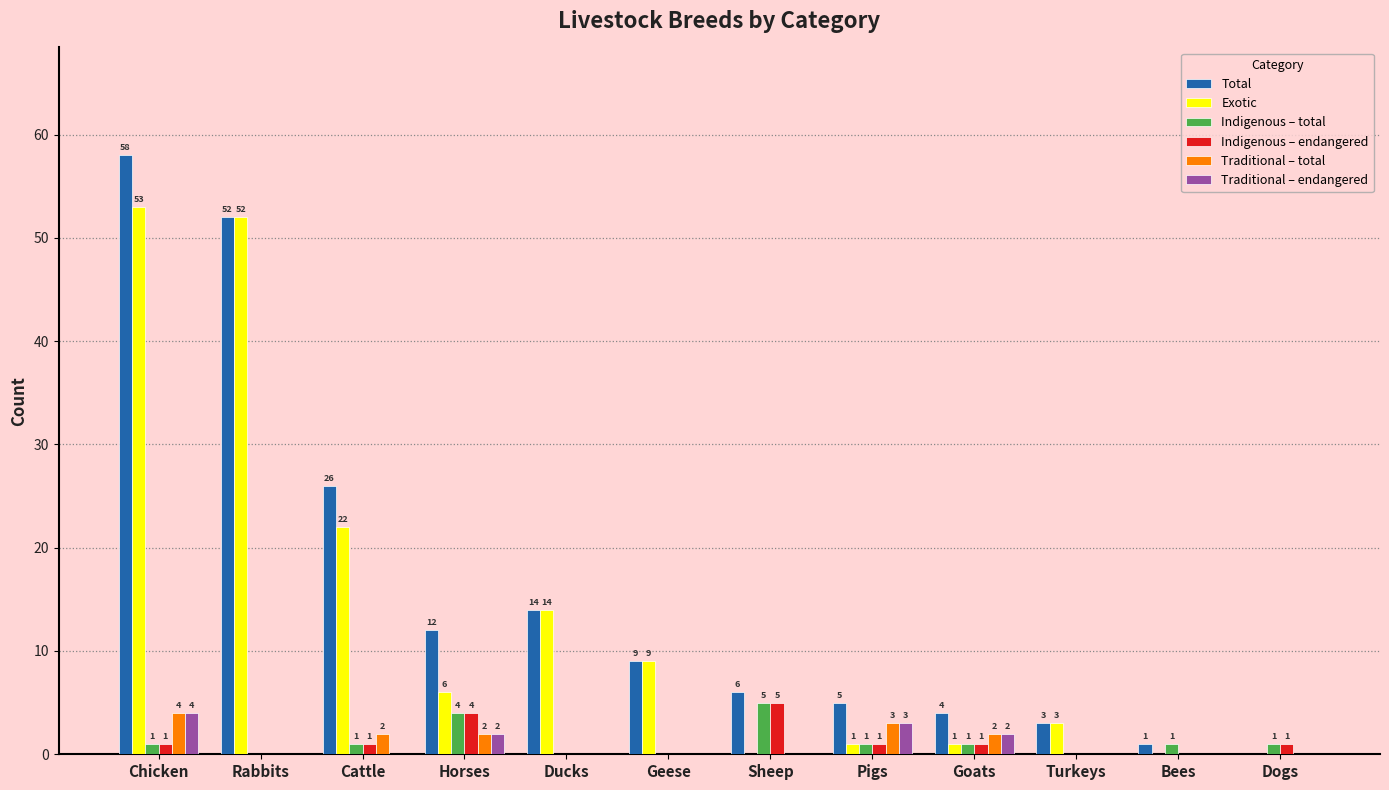

Which series has the largest total across all categories?

Total